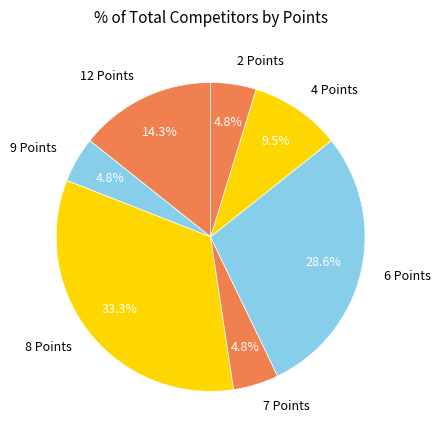

How many slices are in this pie chart?

7